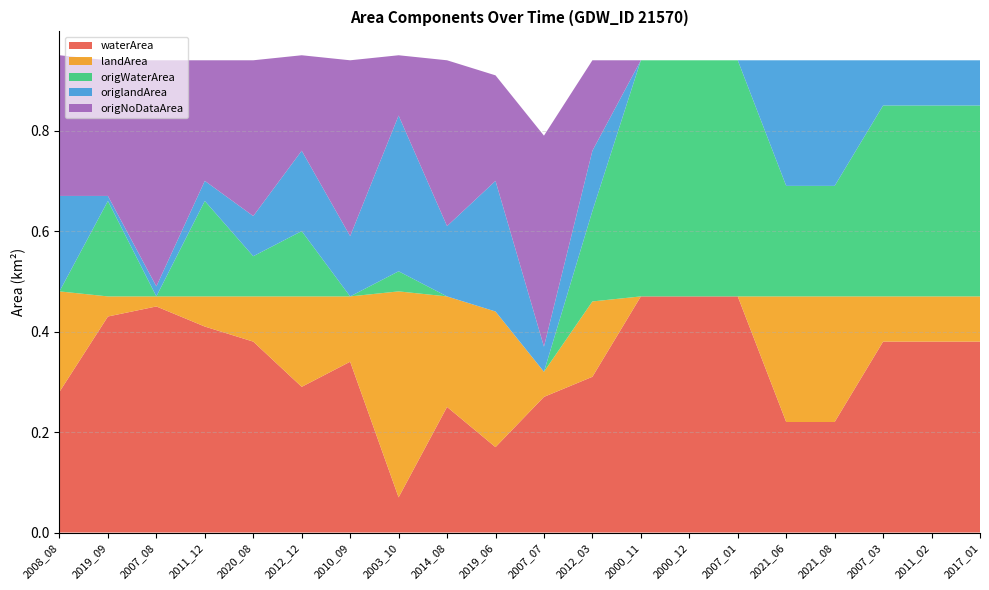

Reading left to right, what are all the values shown in this chart?

waterArea: 2008_08=0.3	2019_09=0.4	2007_08=0.5	2011_12=0.4	2020_08=0.4	2012_12=0.3	2010_09=0.3	2003_10=0.1	2014_08=0.2	2019_06=0.2	2007_07=0.3	2012_03=0.3	2000_11=0.5	2000_12=0.5	2007_01=0.5	2021_06=0.2	2021_08=0.2	2007_03=0.4	2011_02=0.4	2017_01=0.4
landArea: 2008_08=0.2	2019_09=0.0	2007_08=0.0	2011_12=0.1	2020_08=0.1	2012_12=0.2	2010_09=0.1	2003_10=0.4	2014_08=0.2	2019_06=0.3	2007_07=0.1	2012_03=0.1	2000_11=0.0	2000_12=0.0	2007_01=0.0	2021_06=0.2	2021_08=0.2	2007_03=0.1	2011_02=0.1	2017_01=0.1
origWaterArea: 2008_08=0.0	2019_09=0.2	2007_08=0.0	2011_12=0.2	2020_08=0.1	2012_12=0.1	2010_09=0.0	2003_10=0.0	2014_08=0.0	2019_06=0.0	2007_07=0.0	2012_03=0.2	2000_11=0.5	2000_12=0.5	2007_01=0.5	2021_06=0.2	2021_08=0.2	2007_03=0.4	2011_02=0.4	2017_01=0.4
origlandArea: 2008_08=0.2	2019_09=0.0	2007_08=0.0	2011_12=0.0	2020_08=0.1	2012_12=0.2	2010_09=0.1	2003_10=0.3	2014_08=0.1	2019_06=0.3	2007_07=0.1	2012_03=0.1	2000_11=0.0	2000_12=0.0	2007_01=0.0	2021_06=0.2	2021_08=0.2	2007_03=0.1	2011_02=0.1	2017_01=0.1
origNoDataArea: 2008_08=0.3	2019_09=0.3	2007_08=0.5	2011_12=0.2	2020_08=0.3	2012_12=0.2	2010_09=0.3	2003_10=0.1	2014_08=0.3	2019_06=0.2	2007_07=0.4	2012_03=0.2	2000_11=0.0	2000_12=0.0	2007_01=0.0	2021_06=0.0	2021_08=0.0	2007_03=0.0	2011_02=0.0	2017_01=0.0